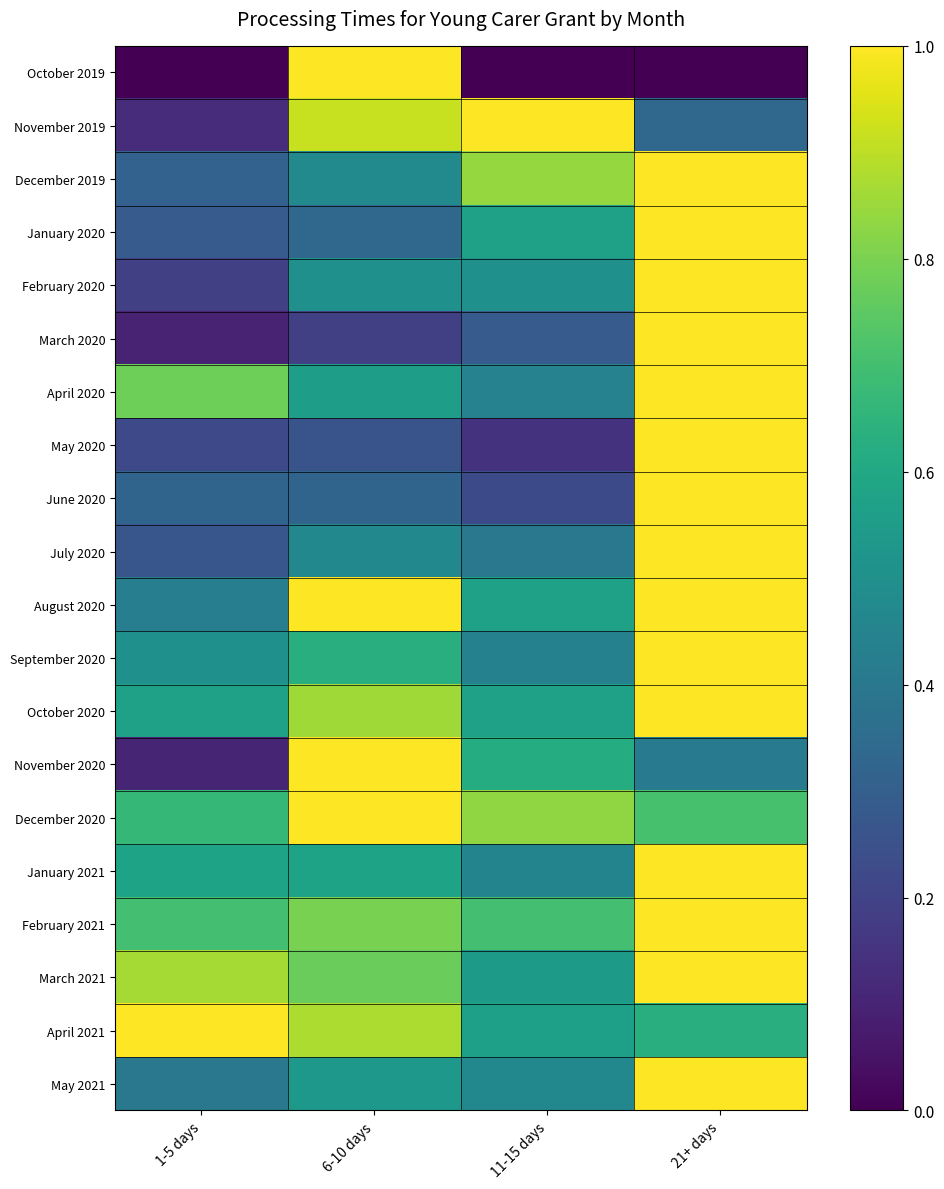

What is the total value across all series at 6-10 days?

13.1